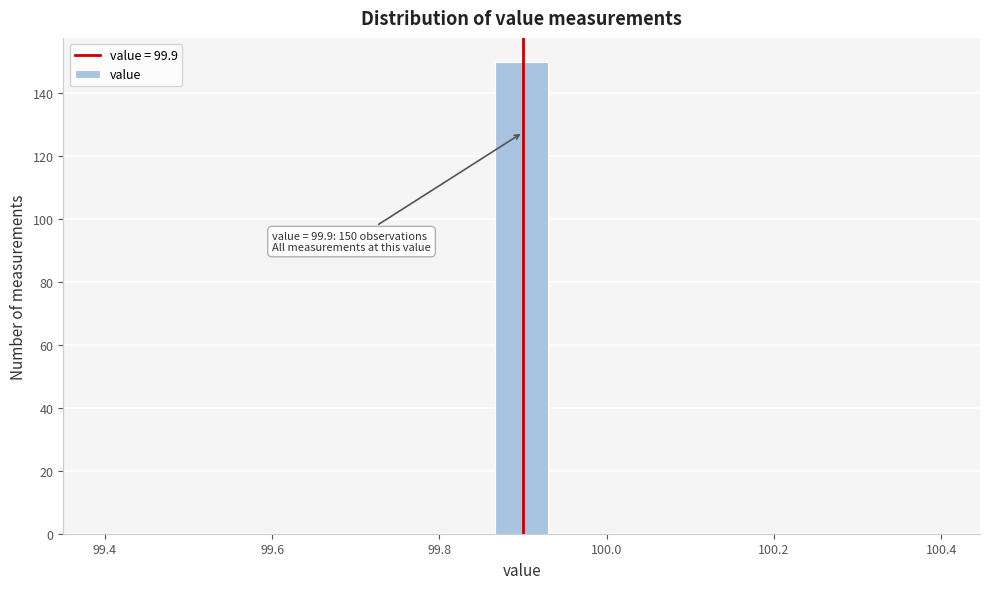

Around what value on the x-axis is the tallest bar? Give the approximate position of its centre, as read against the axis.

99.90